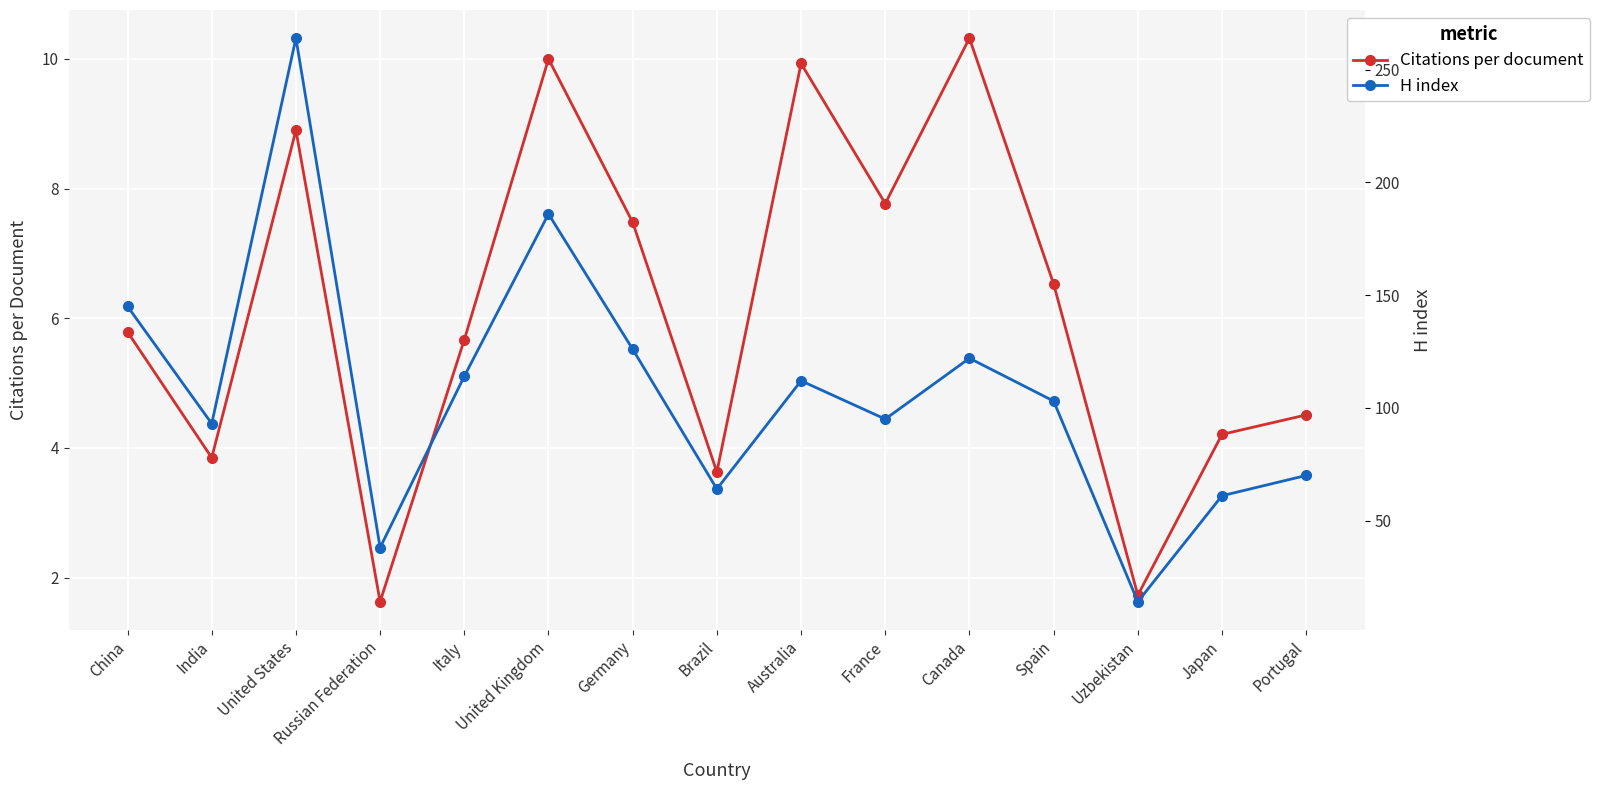

What is the value of the Citations per document point at the 4th from the left?

1.6